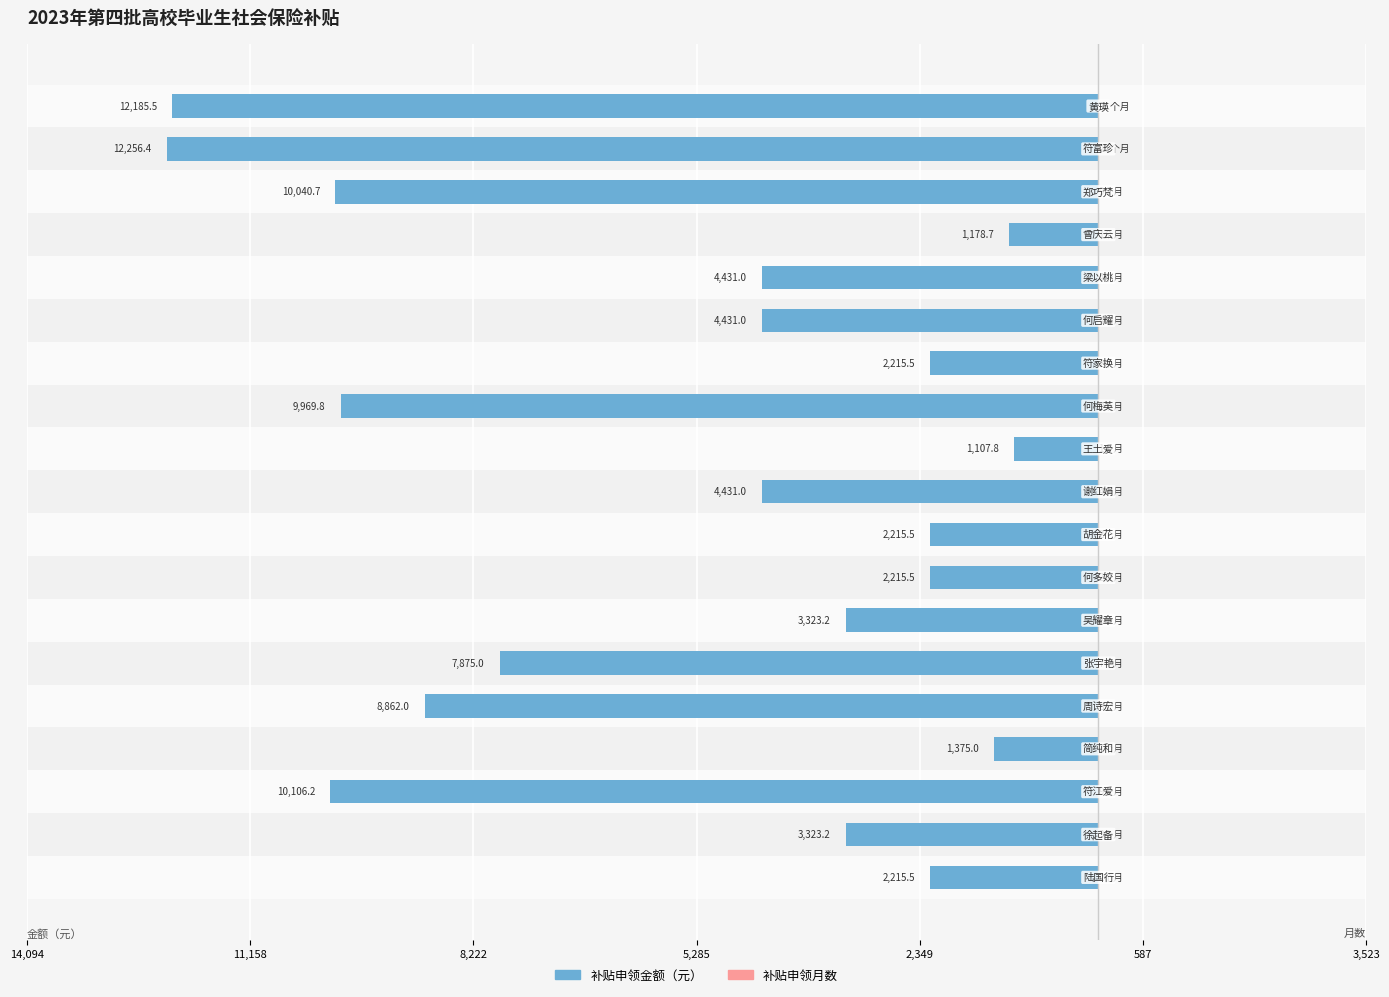

Is it true that 补贴申领金额（元） equals -2046.9 at 5,285?

False